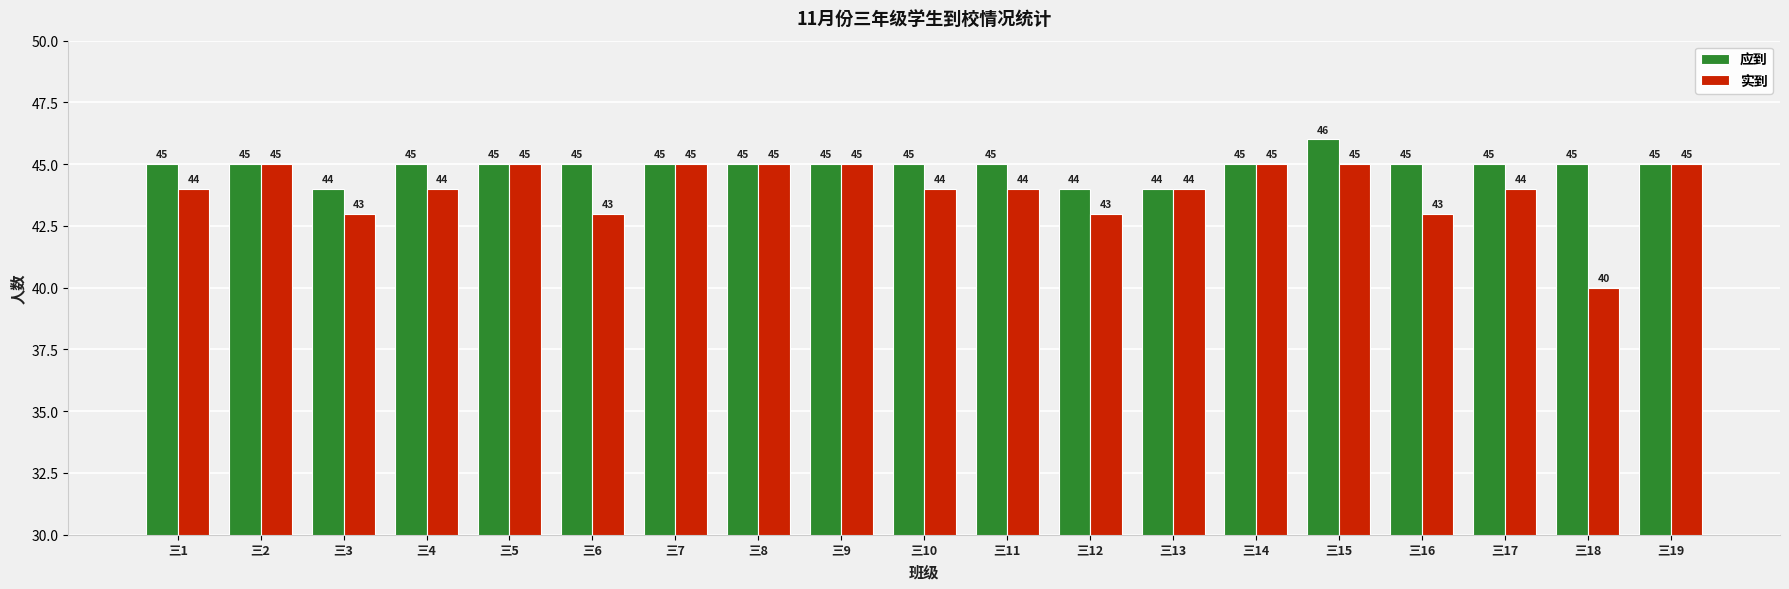

At which category is the sum across all series the highest?

三15